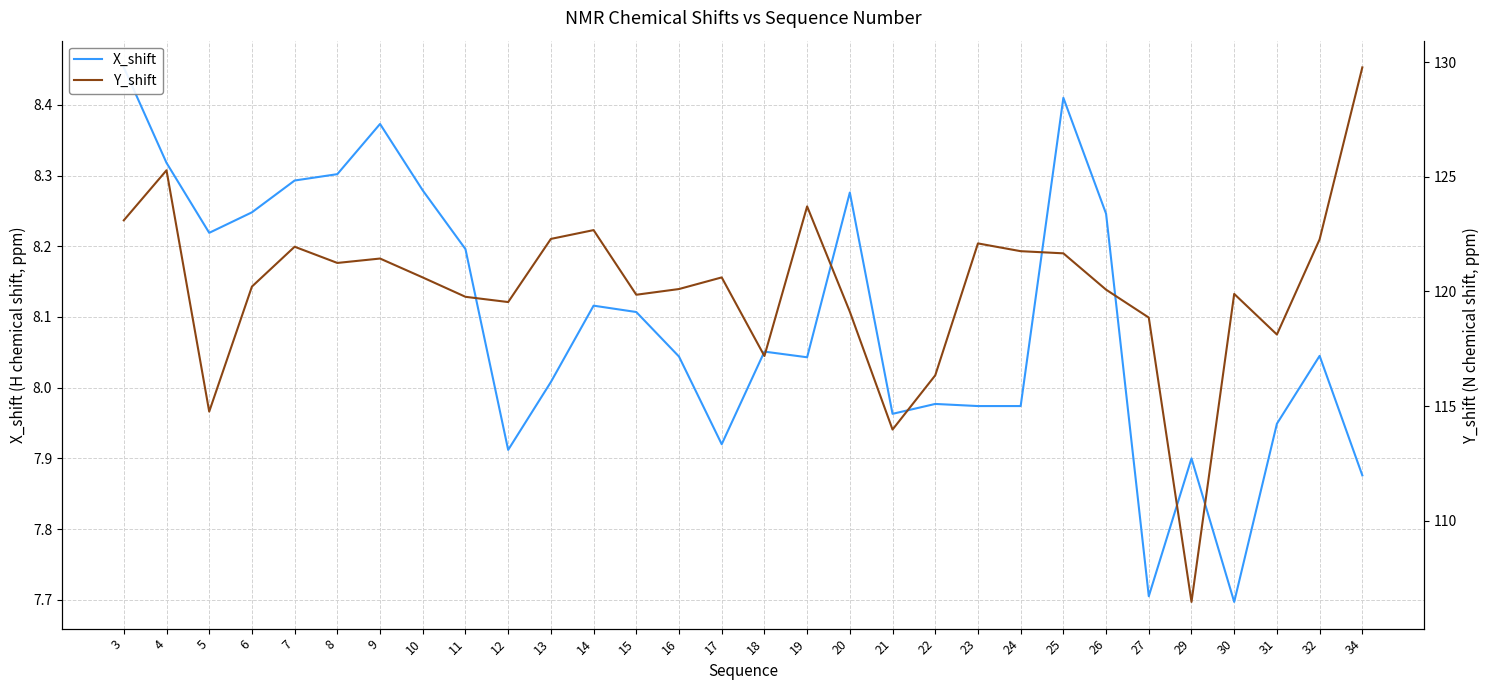

Reading left to right, list all the values displayed in this chart.

X_shift: 3=8.5	4=8.3	5=8.2	6=8.2	7=8.3	8=8.3	9=8.4	10=8.3	11=8.2	12=7.9	13=8.0	14=8.1	15=8.1	16=8.0	17=7.9	18=8.1	19=8.0	20=8.3	21=8.0	22=8.0	23=8.0	24=8.0	25=8.4	26=8.2	27=7.7	29=7.9	30=7.7	31=7.9	32=8.0	34=7.9
Y_shift: 3=123.1	4=125.3	5=114.8	6=120.2	7=121.9	8=121.2	9=121.4	10=120.6	11=119.8	12=119.5	13=122.3	14=122.7	15=119.9	16=120.1	17=120.6	18=117.2	19=123.7	20=119.1	21=114.0	22=116.3	23=122.1	24=121.8	25=121.7	26=120.1	27=118.9	29=106.5	30=119.9	31=118.1	32=122.3	34=129.8